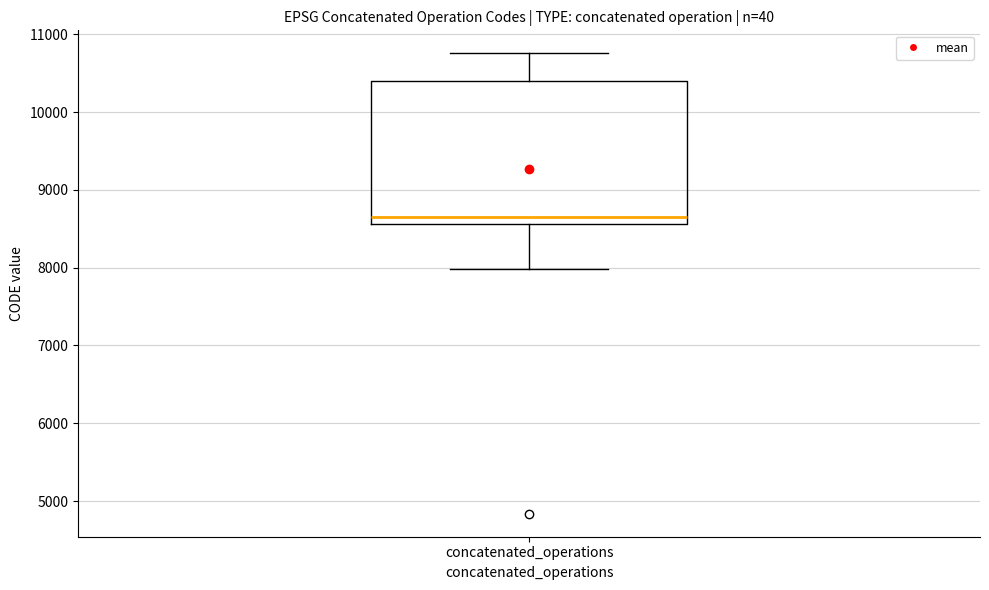

Where does the upper whisker of the box for concatenated_operations end on the y-axis? The values are not printed on the chart, so give them approximately, as read against the axis.

10800